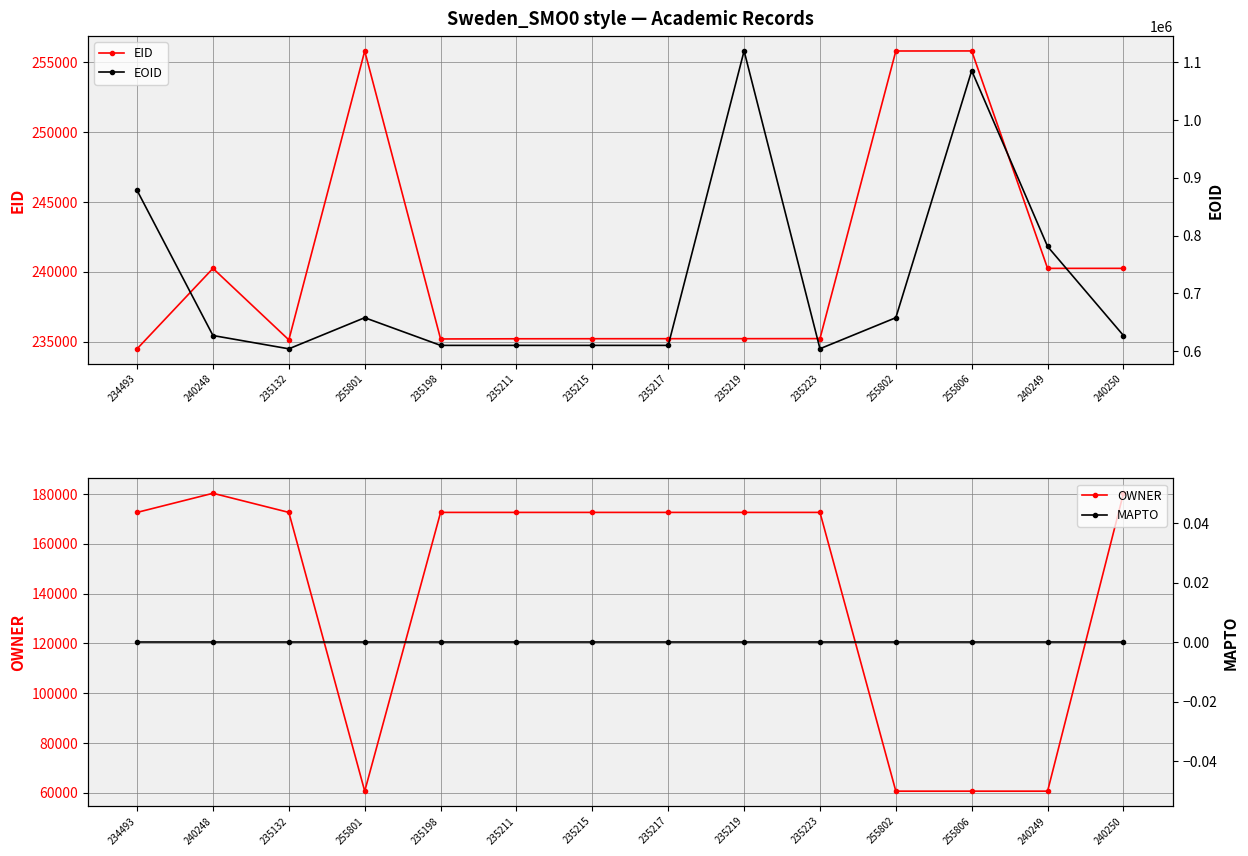

Does the chart display data point markers on the line(s)?

Yes